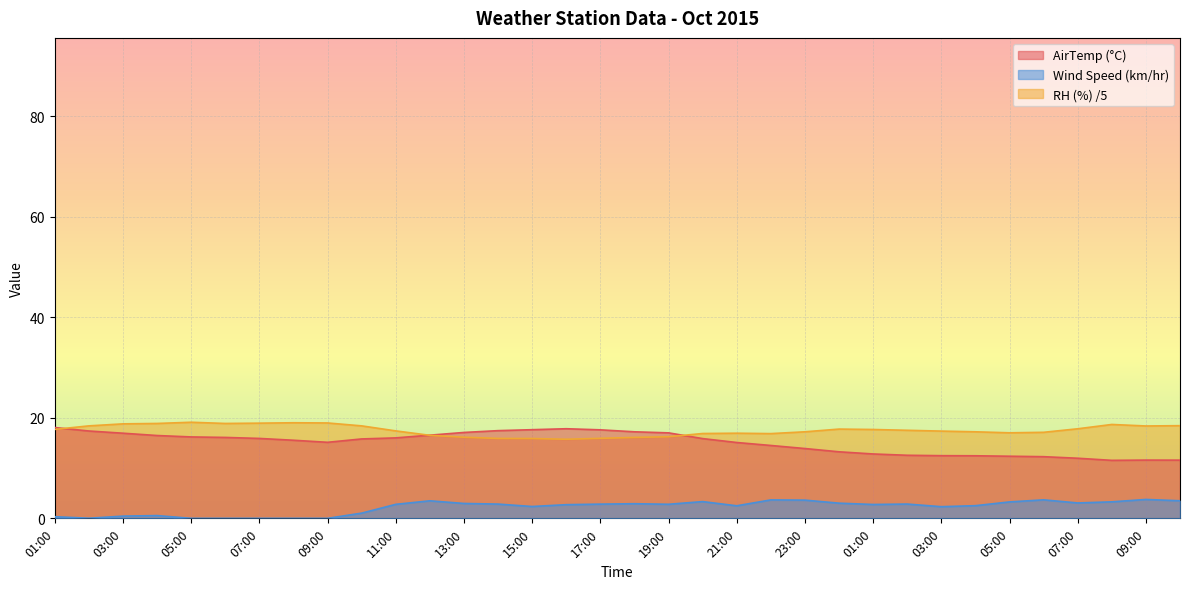

Where is Wind Speed nearest to the value 1?

10:00